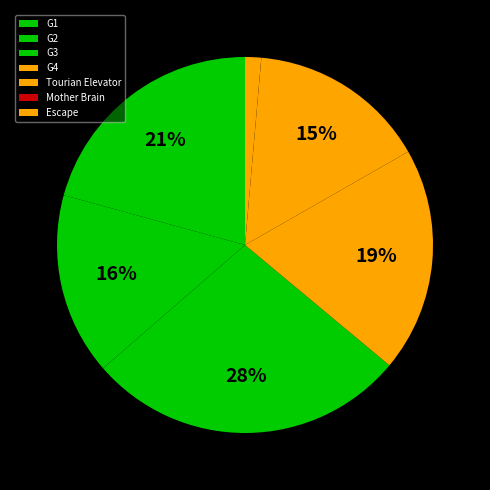

Is Tourian Elevator the majority of the pie?

No